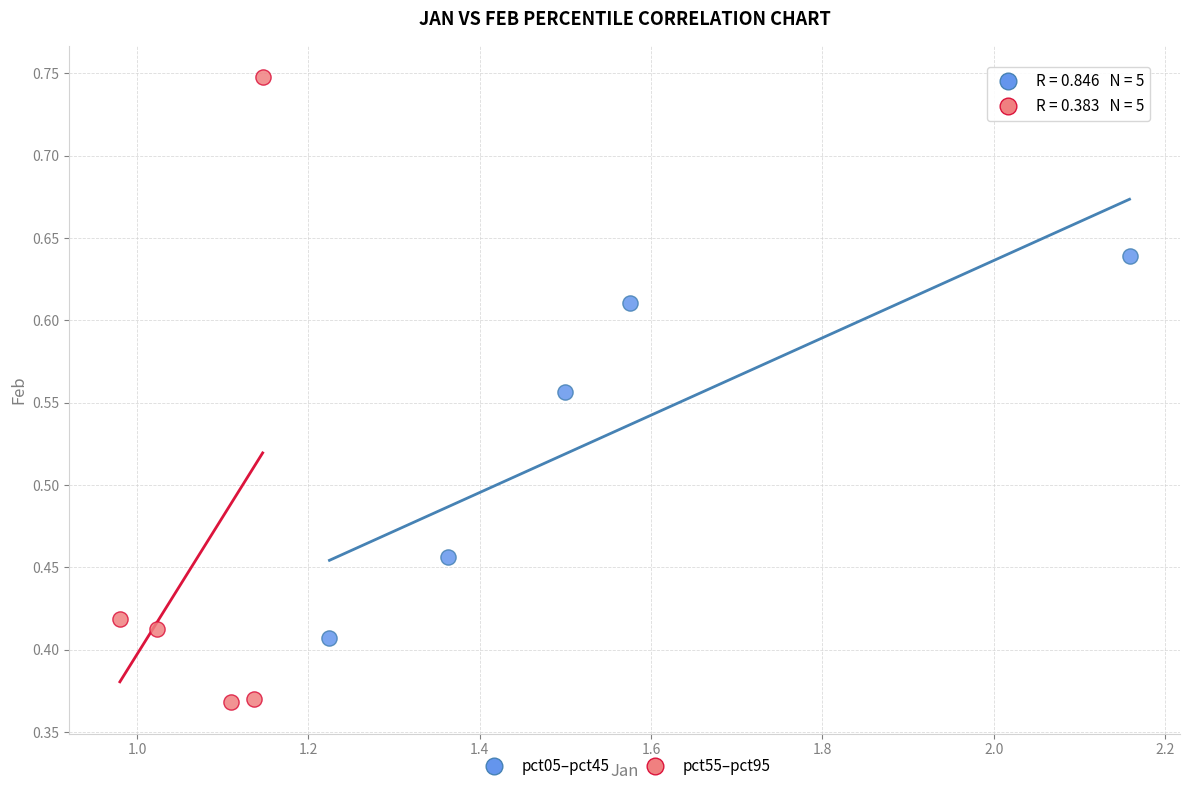

Which series contains the highest Y value?

pct55–pct95